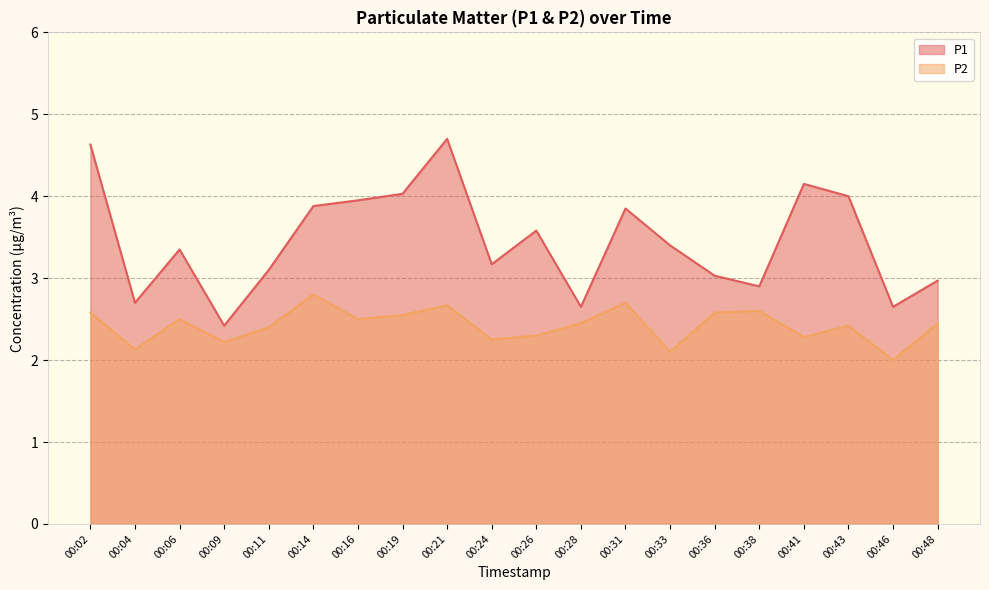

List the series in order of their peak value, highest first.

P1, P2